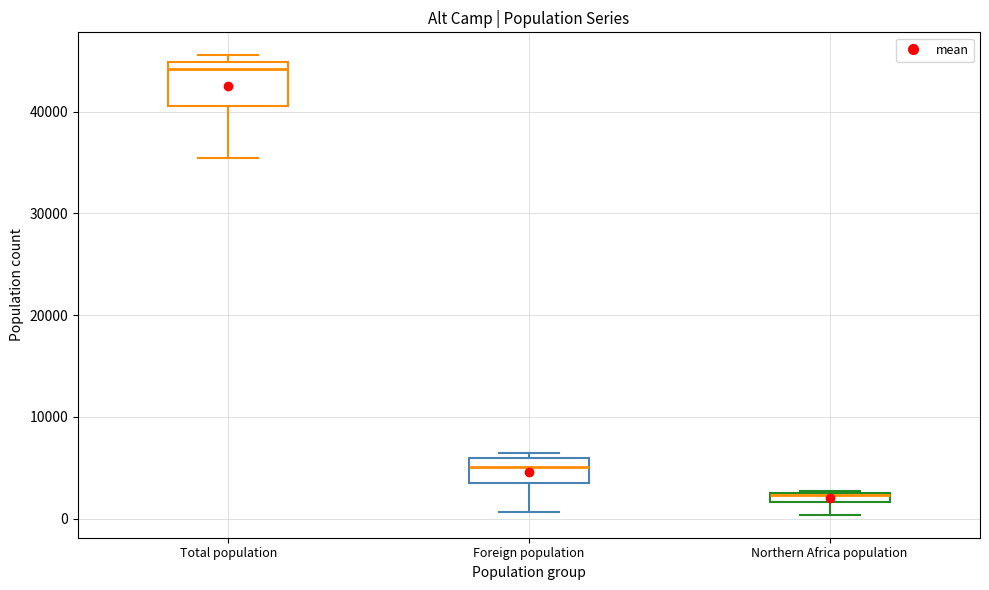

Where does the lower whisker of the box for Foreign population end on the y-axis? The values are not printed on the chart, so give them approximately, as read against the axis.

1000